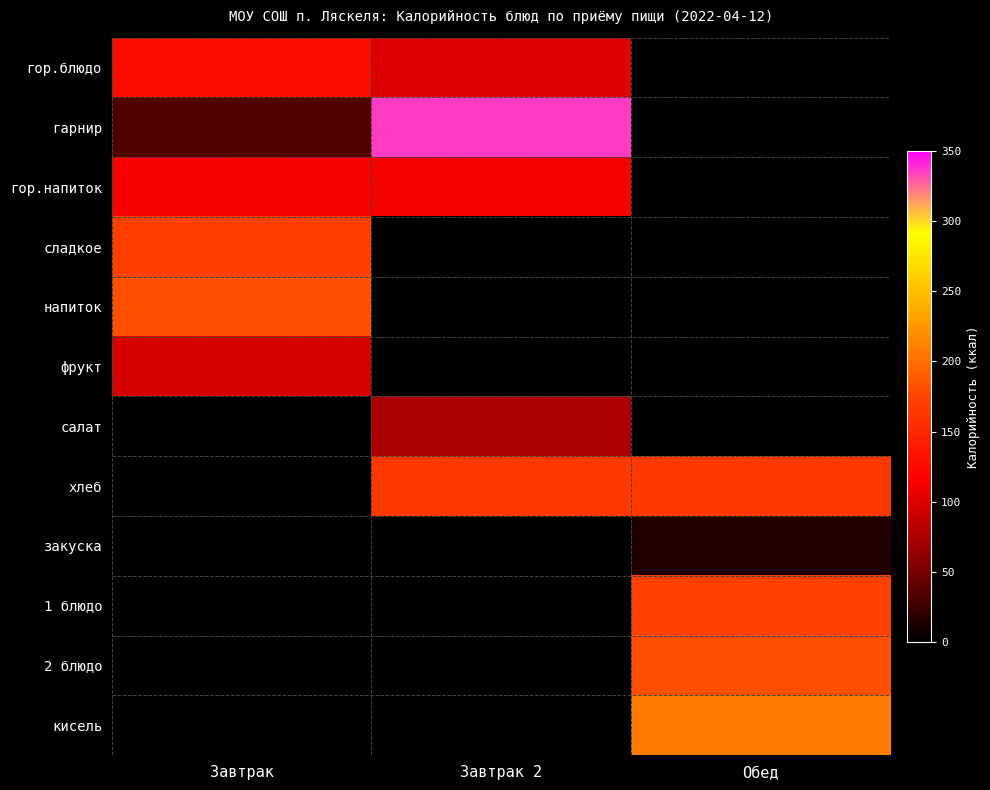

Which has a higher value, Обед or Завтрак 2?

Завтрак 2